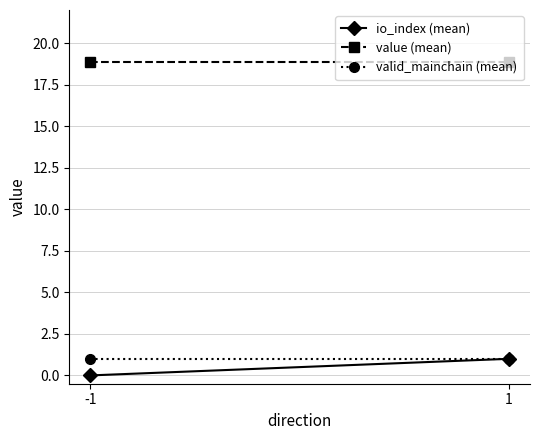

At -1, list the series in order from smallest to largest.

io_index (mean), valid_mainchain (mean), value (mean)